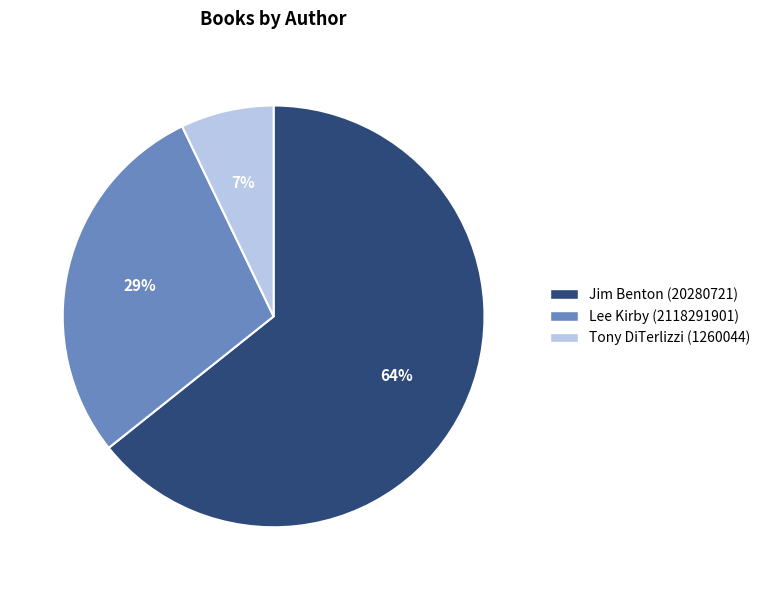

To the nearest percent, what portion does Tony DiTerlizzi (1260044) represent?

7%